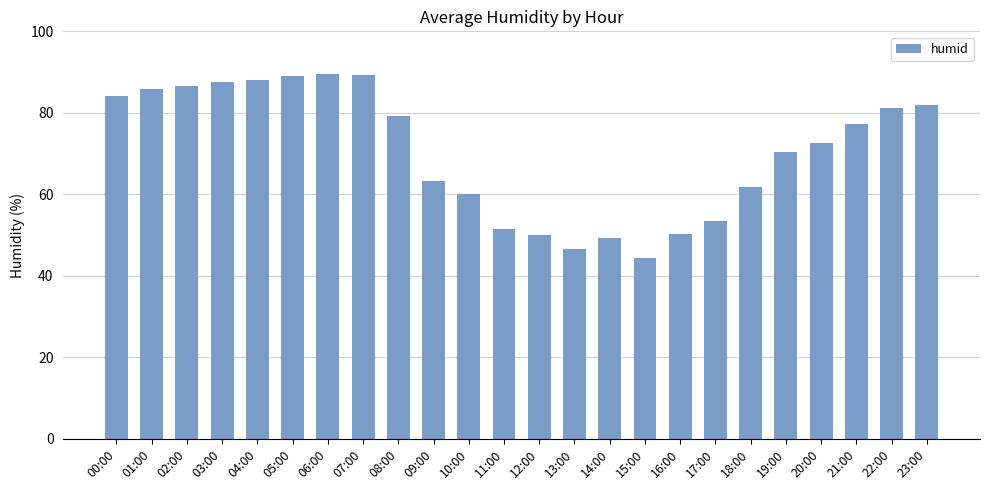

What is the change in value from 03:00 to 09:00?

-24.4